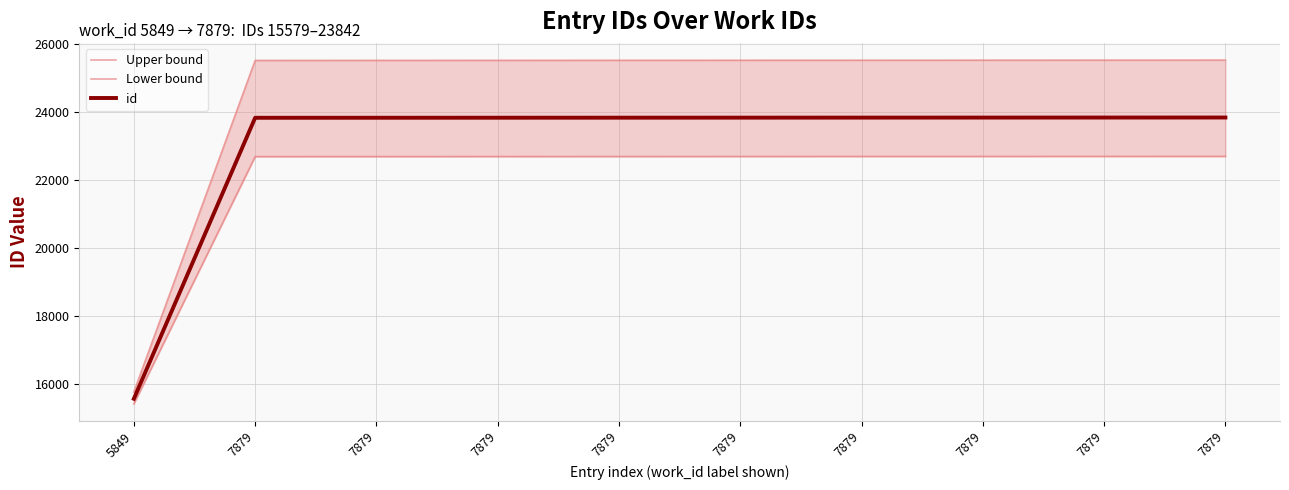

True or false: Upper bound has a value of 25521.1 at 7879.

True